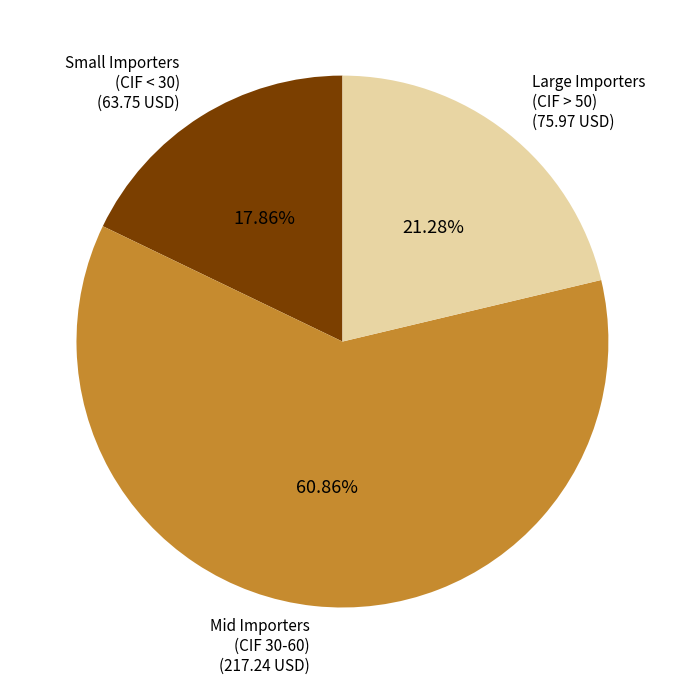

Do Large Importers (CIF > 50) and Mid Importers (CIF 30-60) together represent more than half of the pie?

Yes